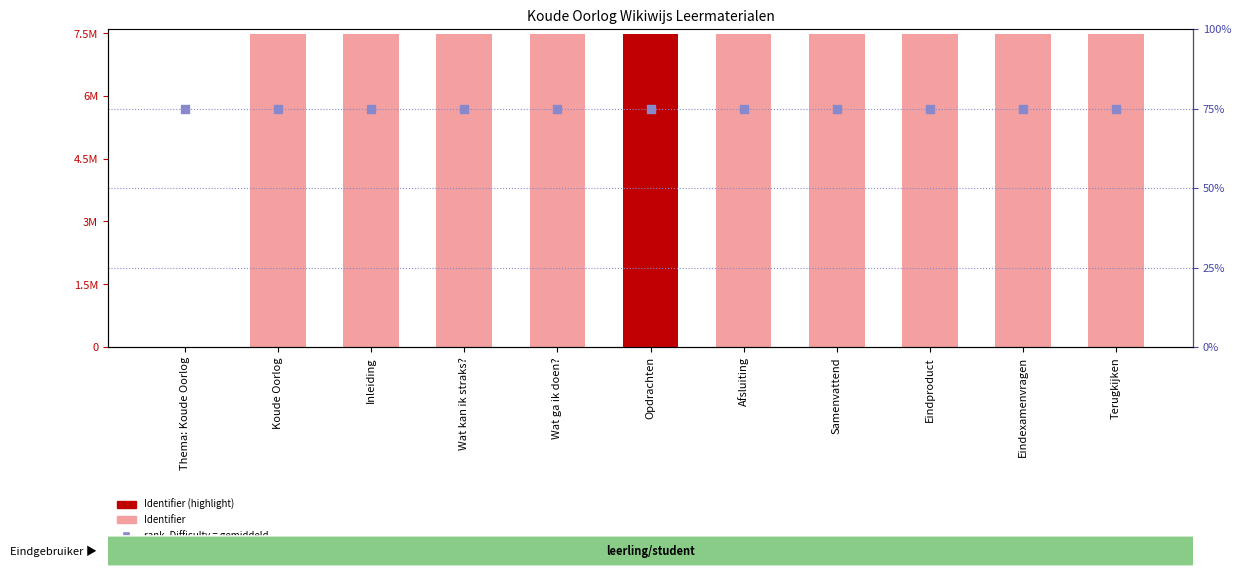

Which series reaches the minimum Y coordinate?

Identifier